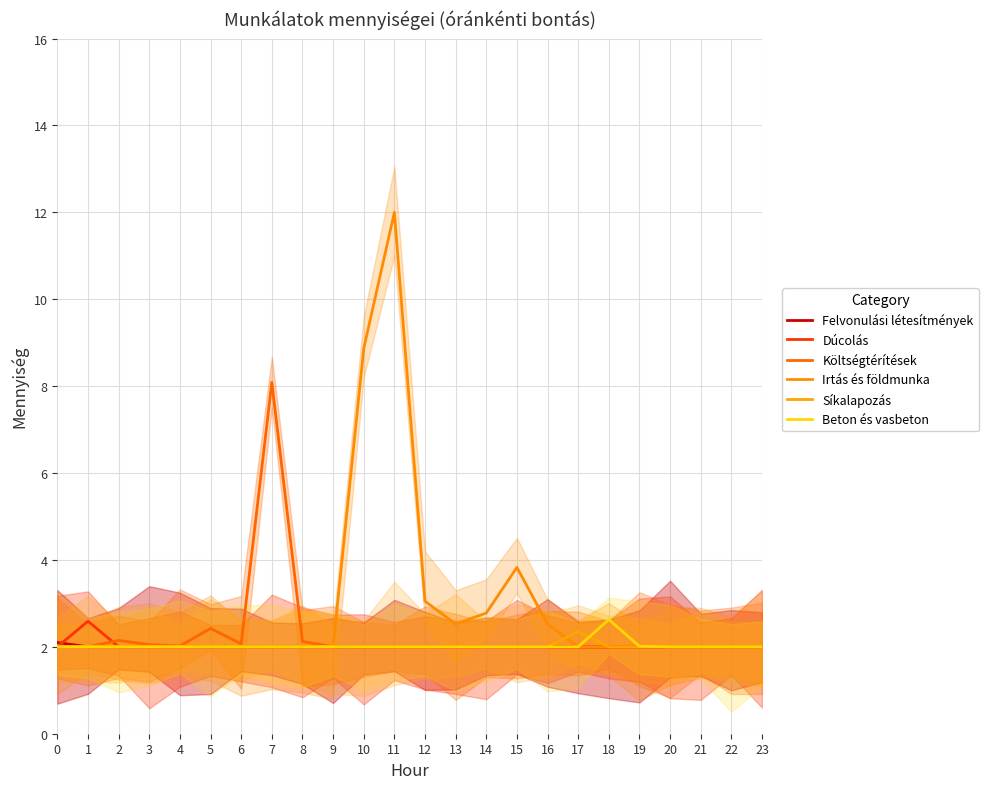

How many values in the Dúcolás series exceed 2?

1